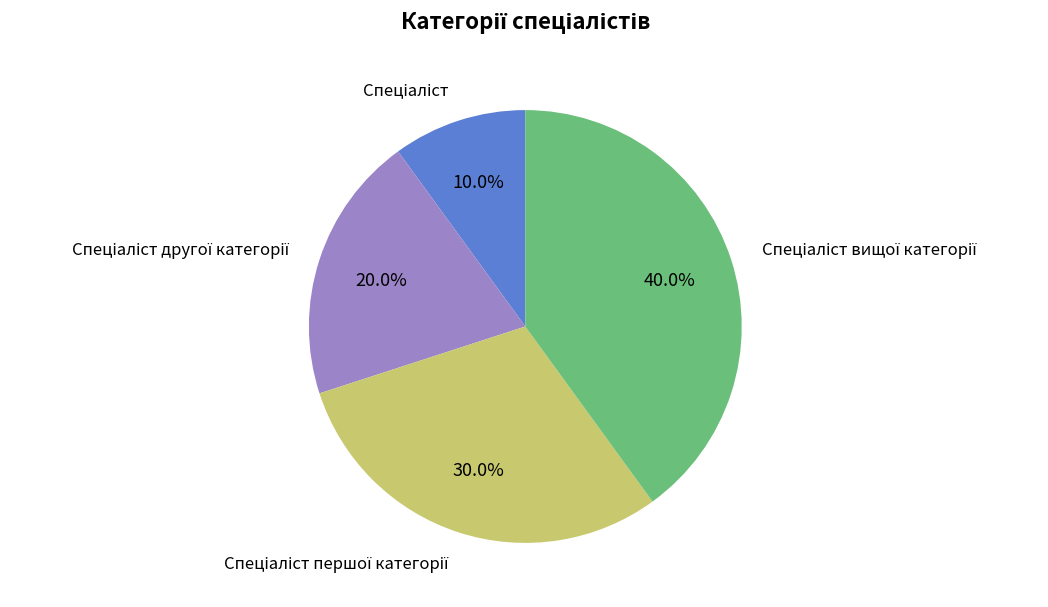

Does any single category account for the majority?

No